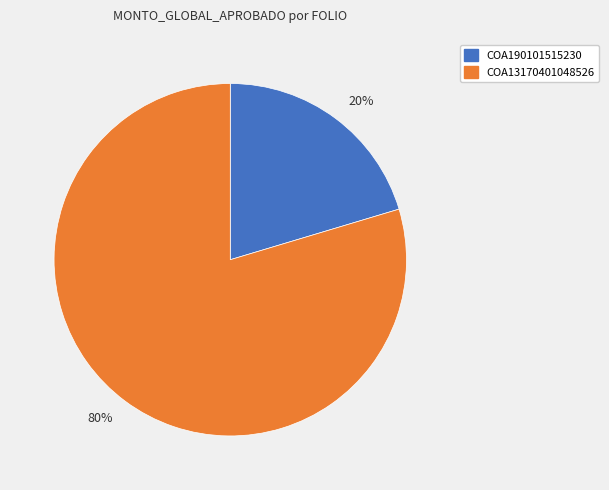

True or false: 80% accounts for 80% of the total.

True